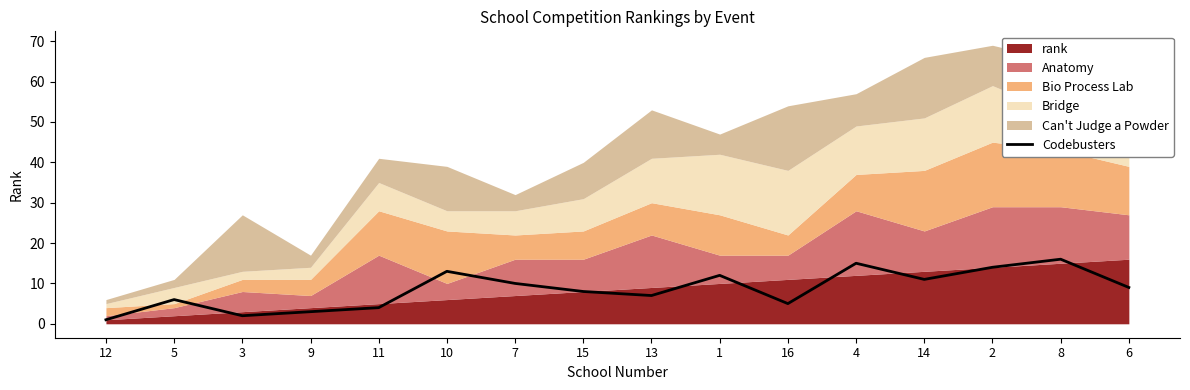

Does the chart have visible grid lines?

No